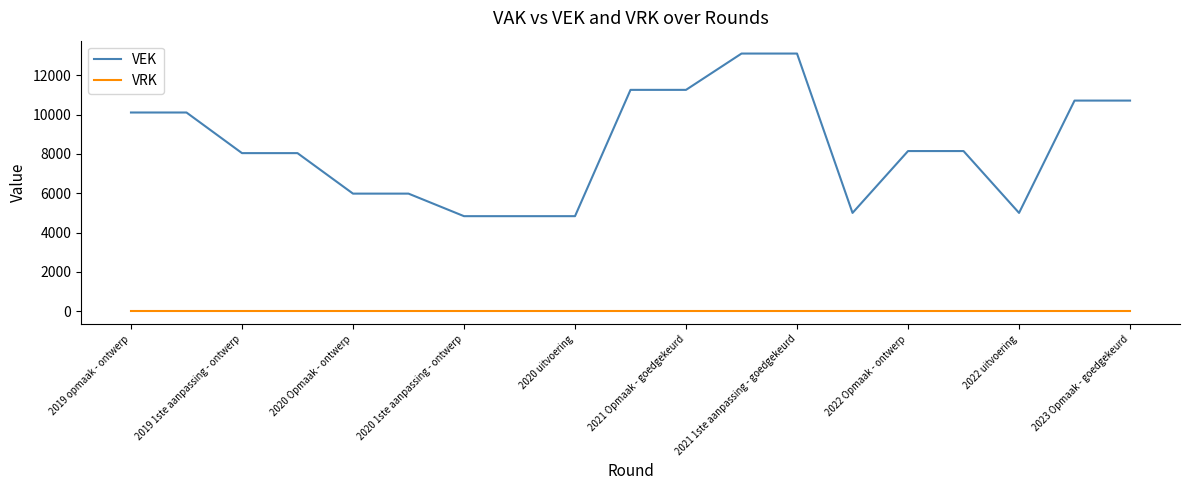

Which series has the largest total across all categories?

VEK